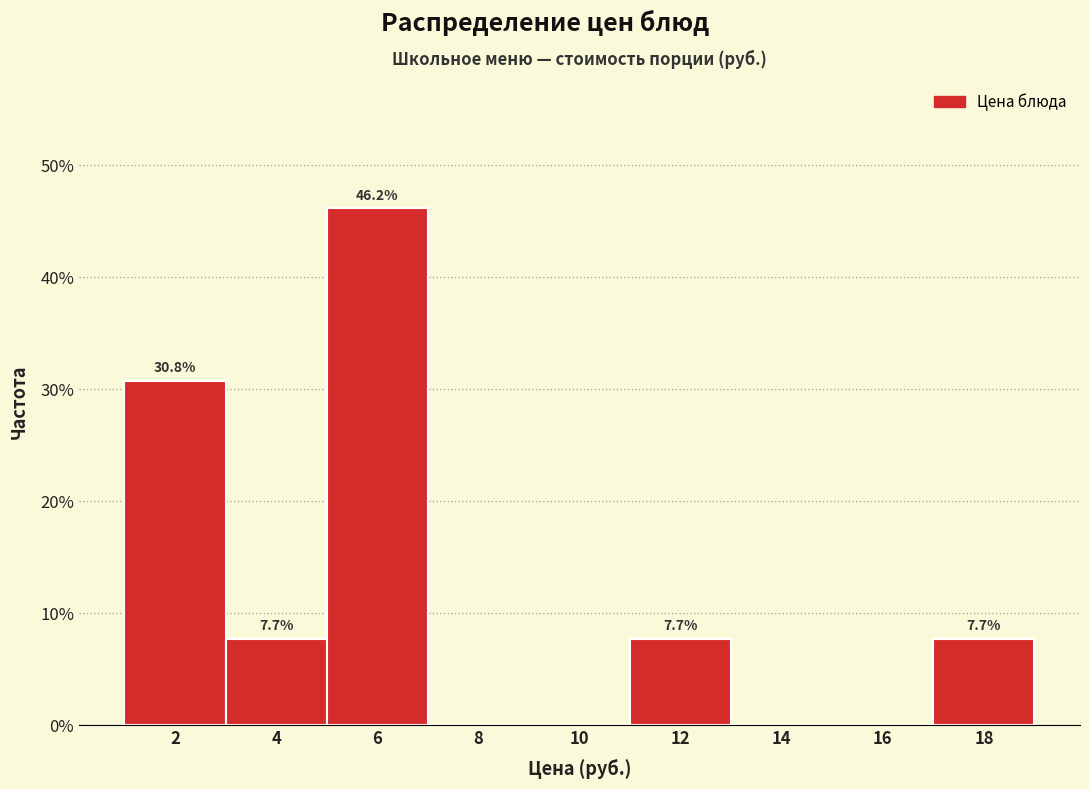

Over which range of the x-axis is the bar tallest?

5 to 7